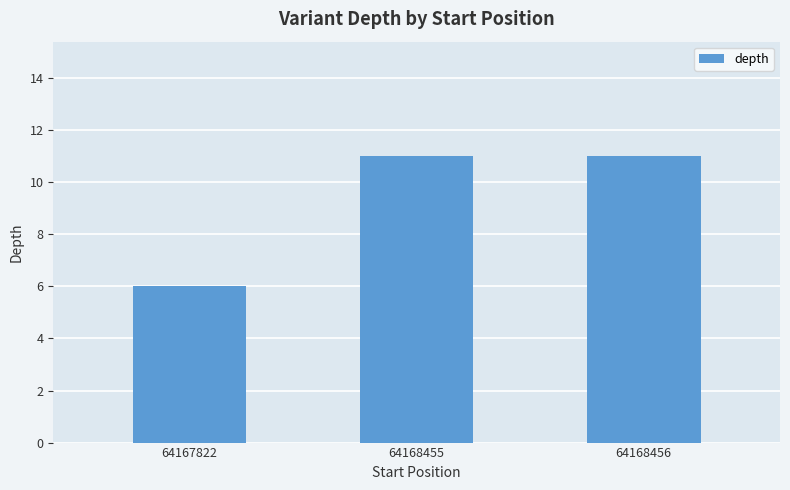

How many values are between 6 and 11?

3